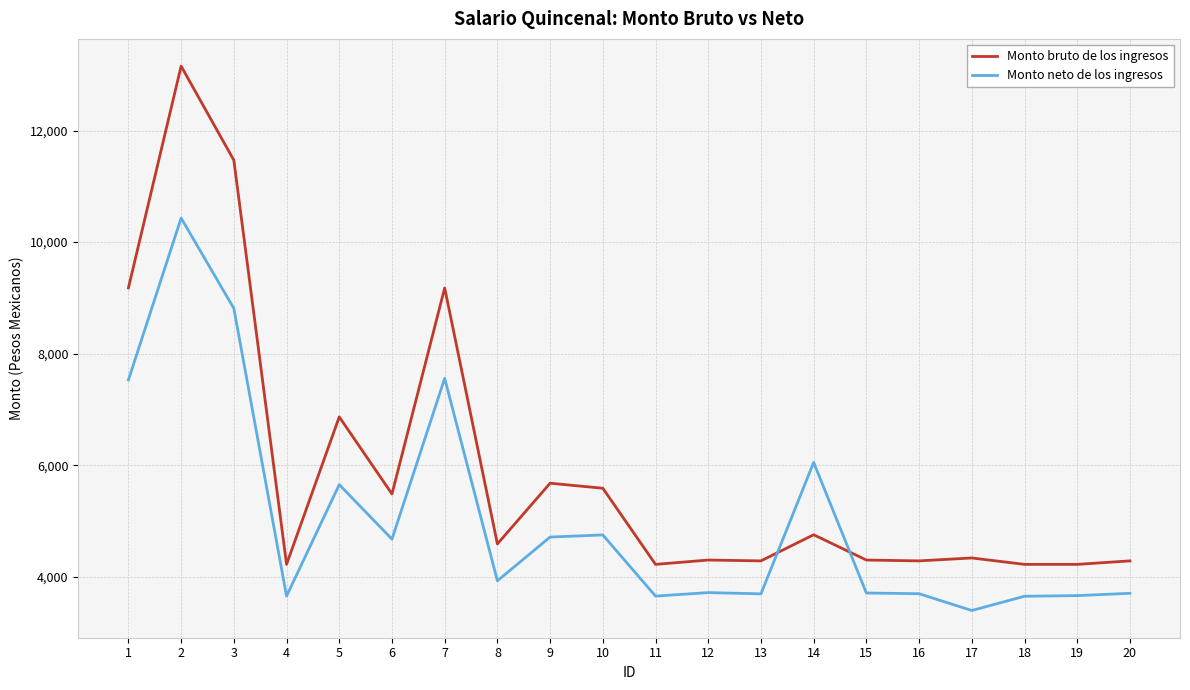

What is the difference between the highest and lowest values at 14?

1296.8